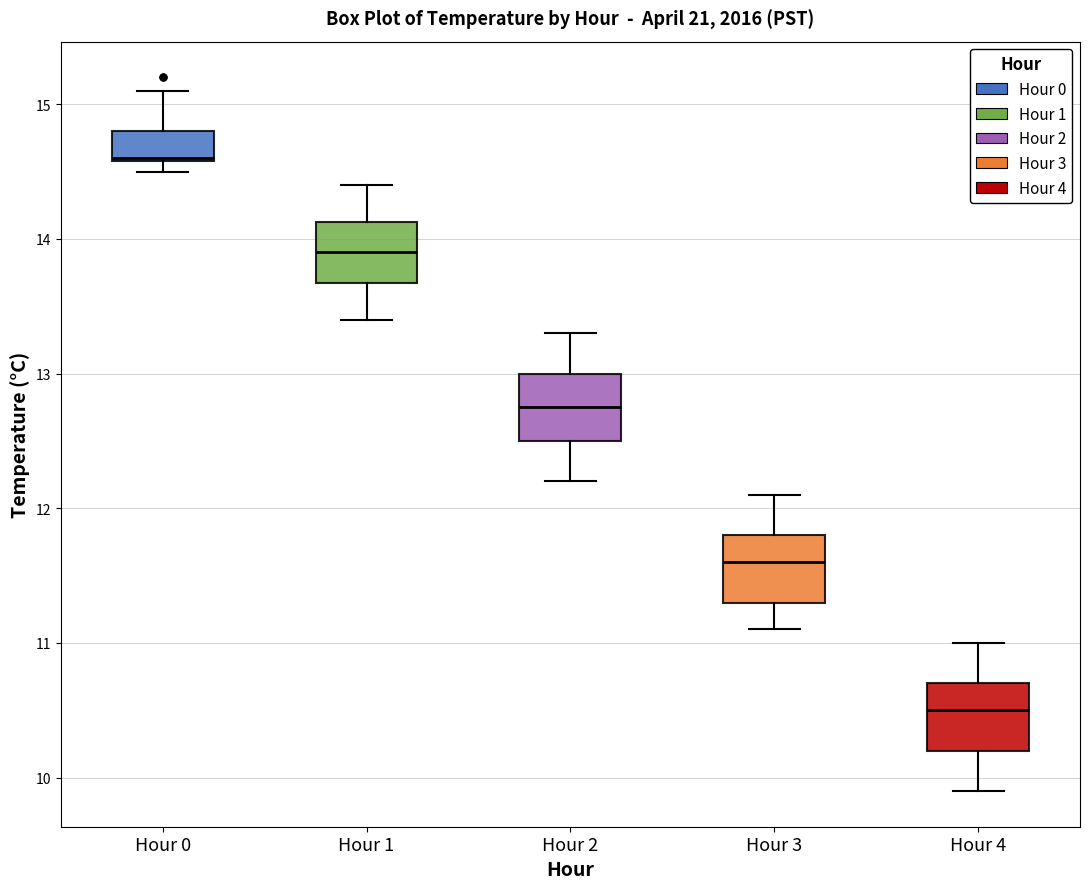

Where is the upper edge of the box for Hour 0 on the y-axis? The values are not printed on the chart, so give them approximately, as read against the axis.

14.8